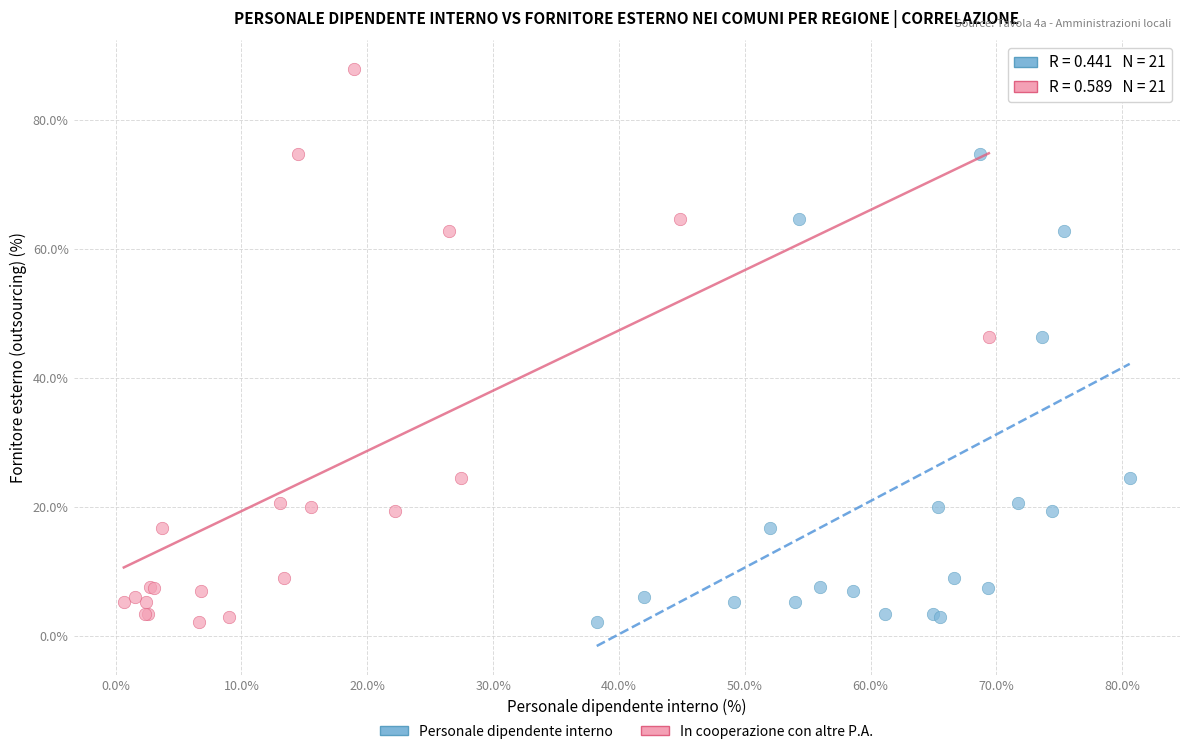

What are all the series names shown in the legend?

Personale dipendente interno, In cooperazione con altre P.A.